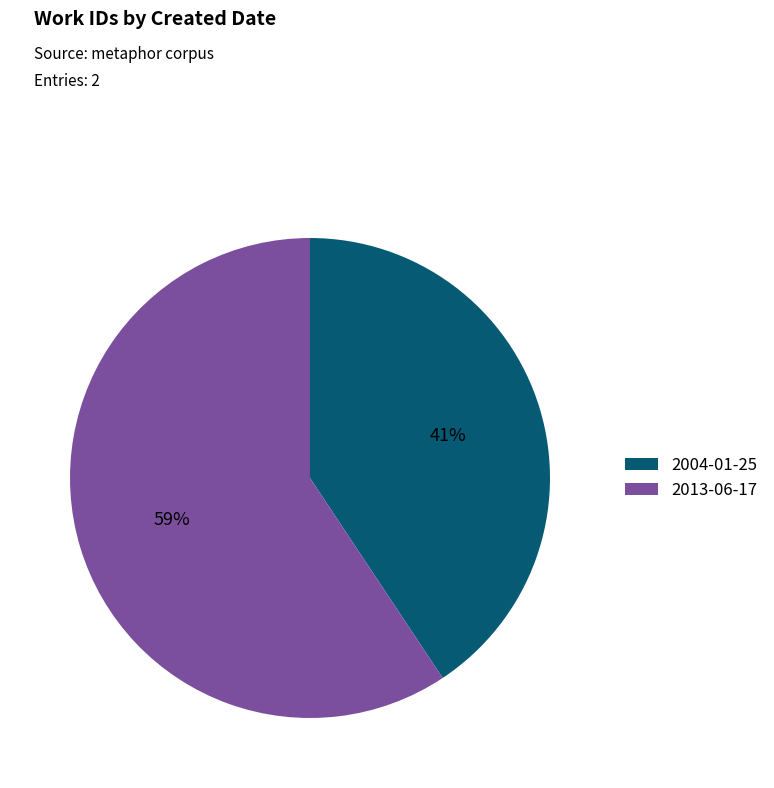

How many segments does this pie chart have?

2